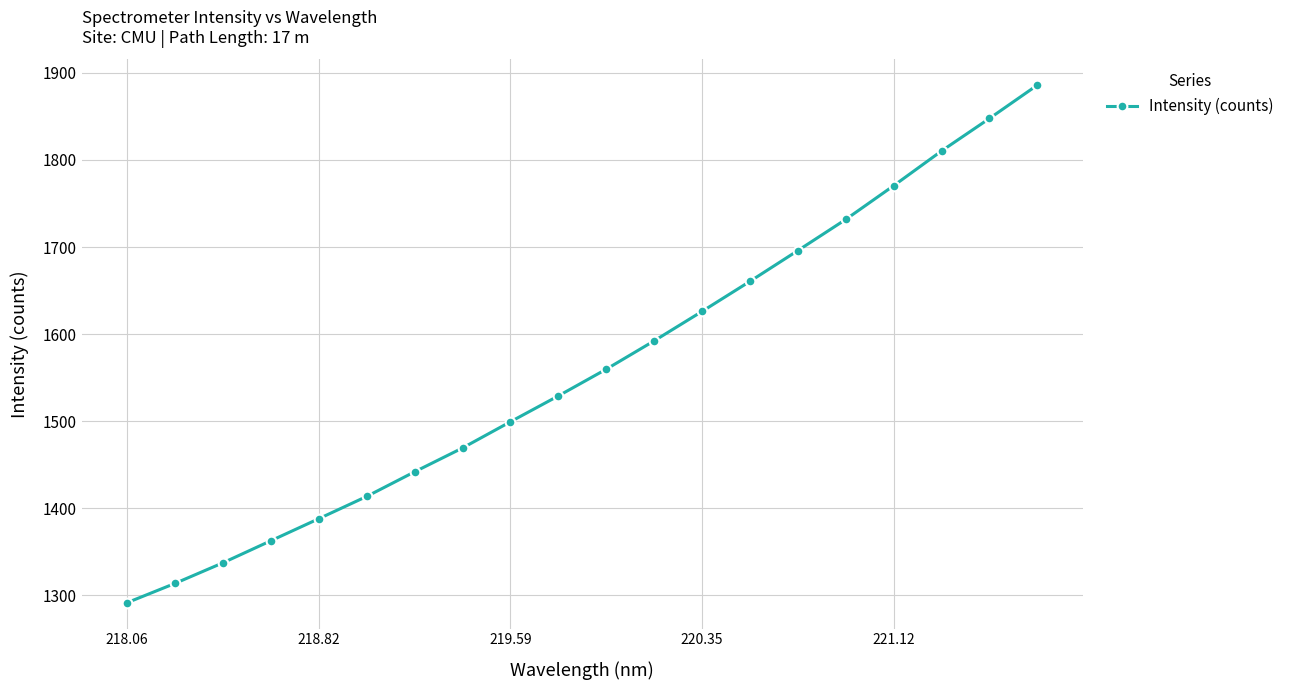

What is the sum of all values?

31227.0